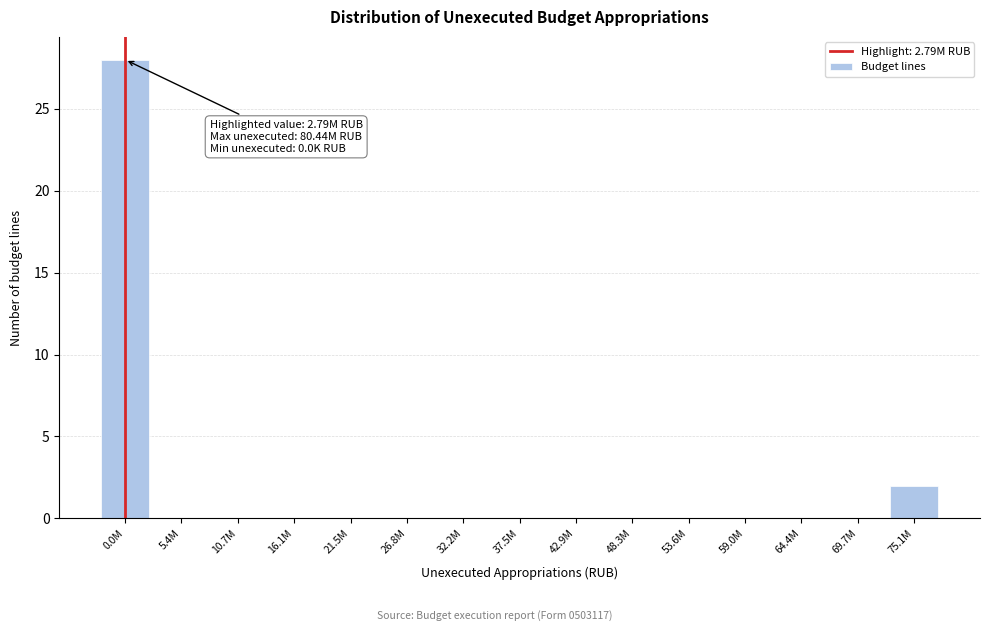

Reading left to right, list all the values displayed in this chart.

0.0M=28	5.4M=0	10.7M=0	16.1M=0	21.5M=0	26.8M=0	32.2M=0	37.5M=0	42.9M=0	48.3M=0	53.6M=0	59.0M=0	64.4M=0	69.7M=0	75.1M=2